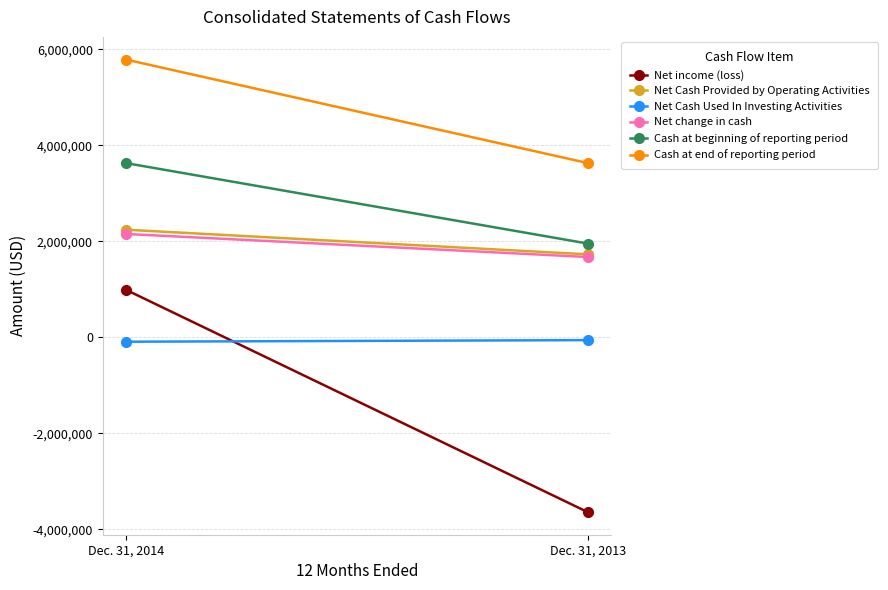

What is the difference between the Net Cash Provided by Operating Activities values at Dec. 31, 2014 and Dec. 31, 2013?

513540